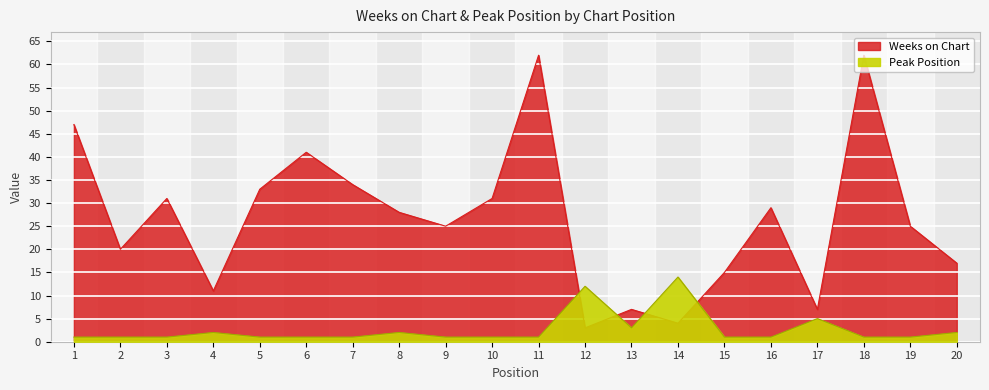

Does the chart display data point markers on the line(s)?

No